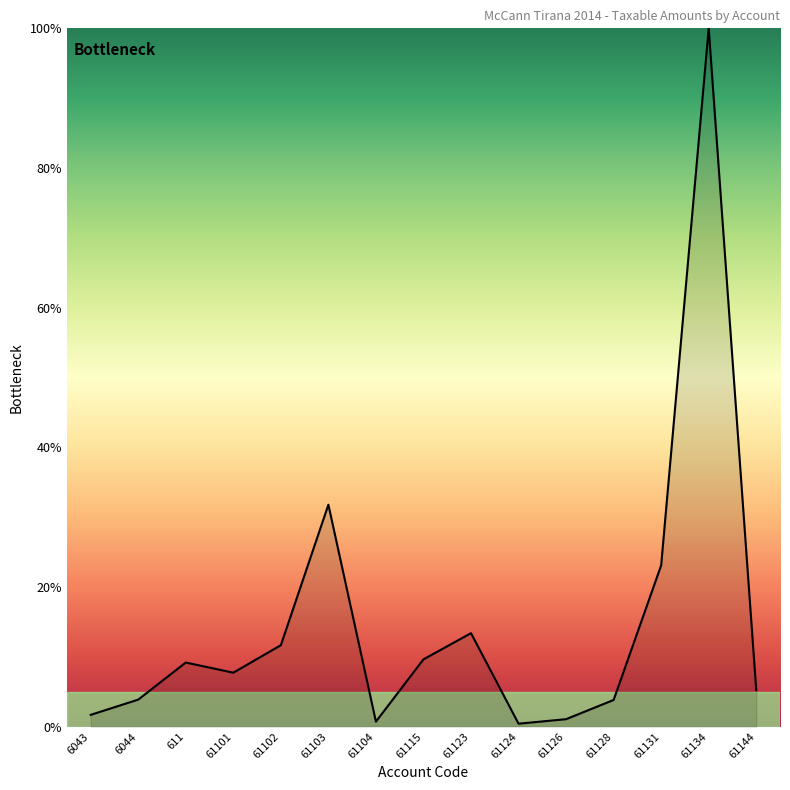

True or false: the data has more than 0 interior local peaks.

True